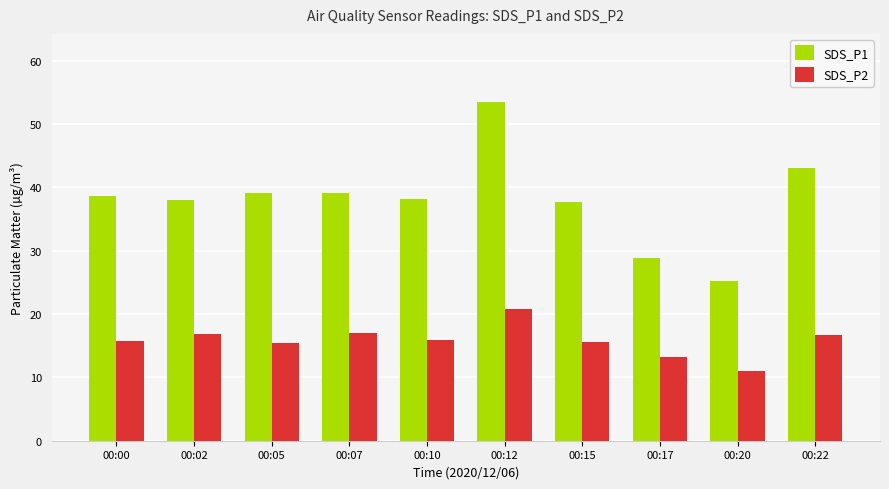

What is the sum of the SDS_P2 values at 00:10 and 00:07?

33.0